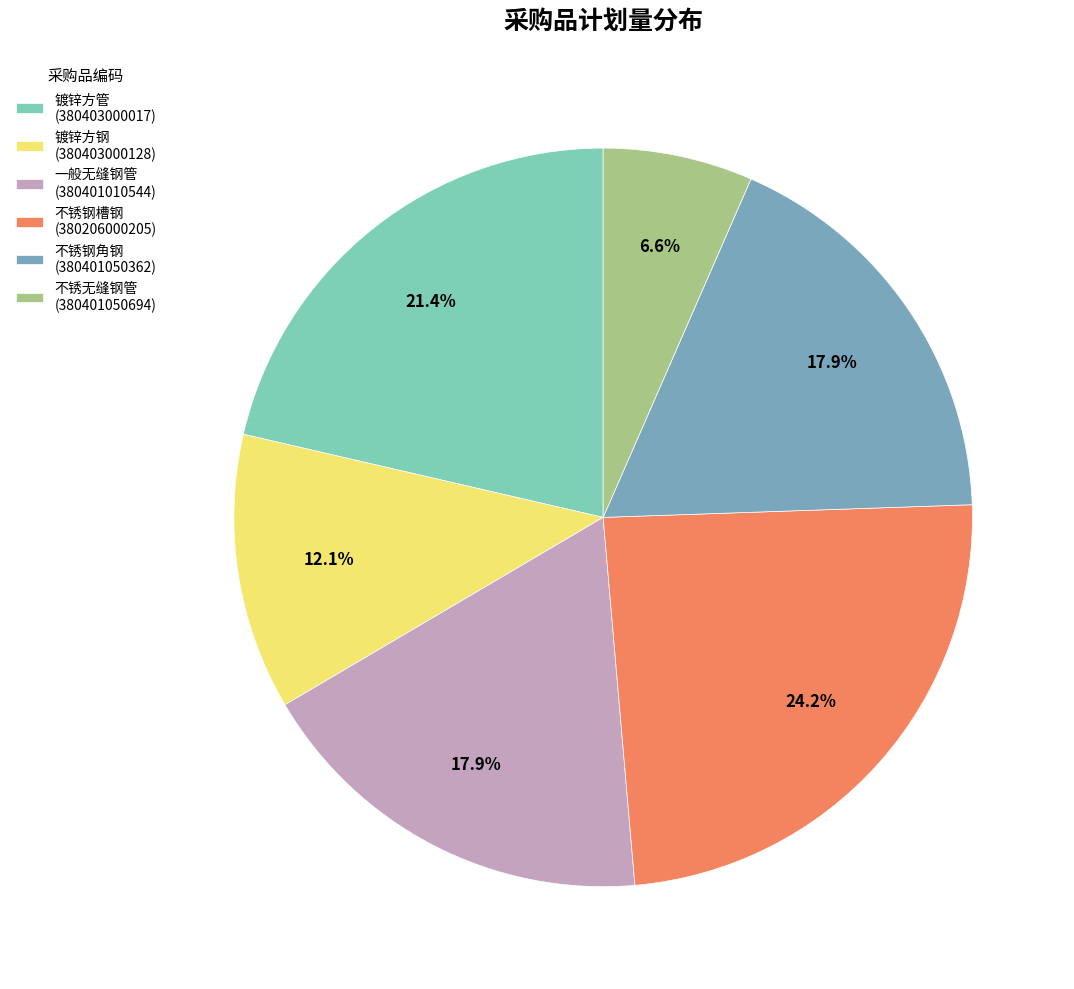

Is there any slice that represents more than half of the pie?

No